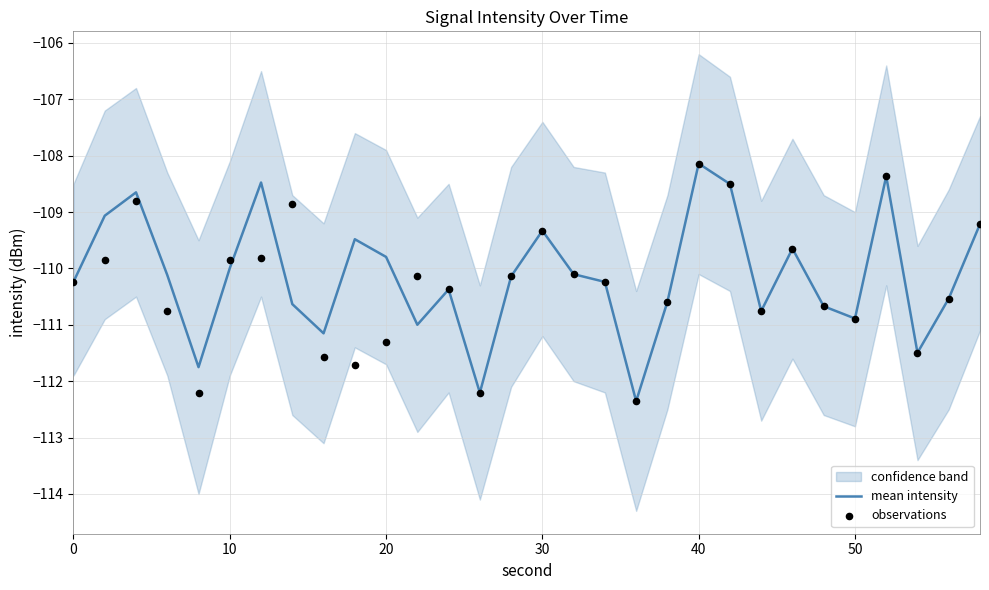

Is it true that mean intensity equals -109.8 at 20?

True